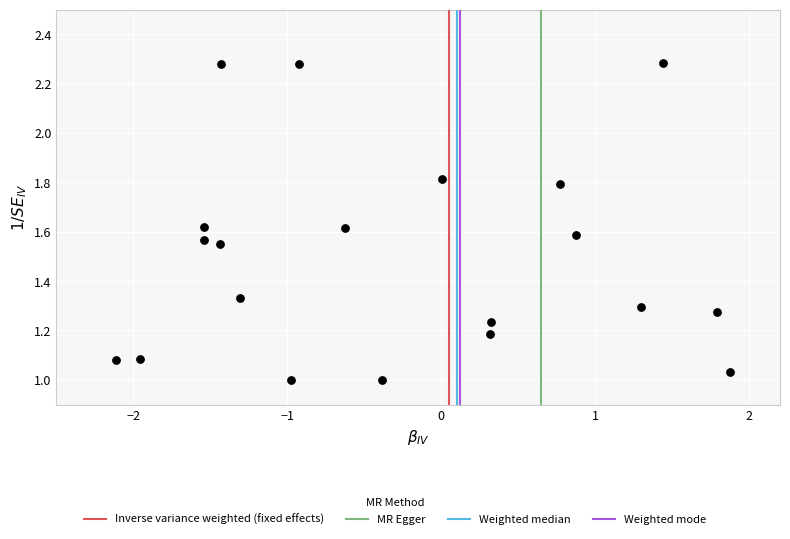

What is the range of X values (max minus min)?

4.0